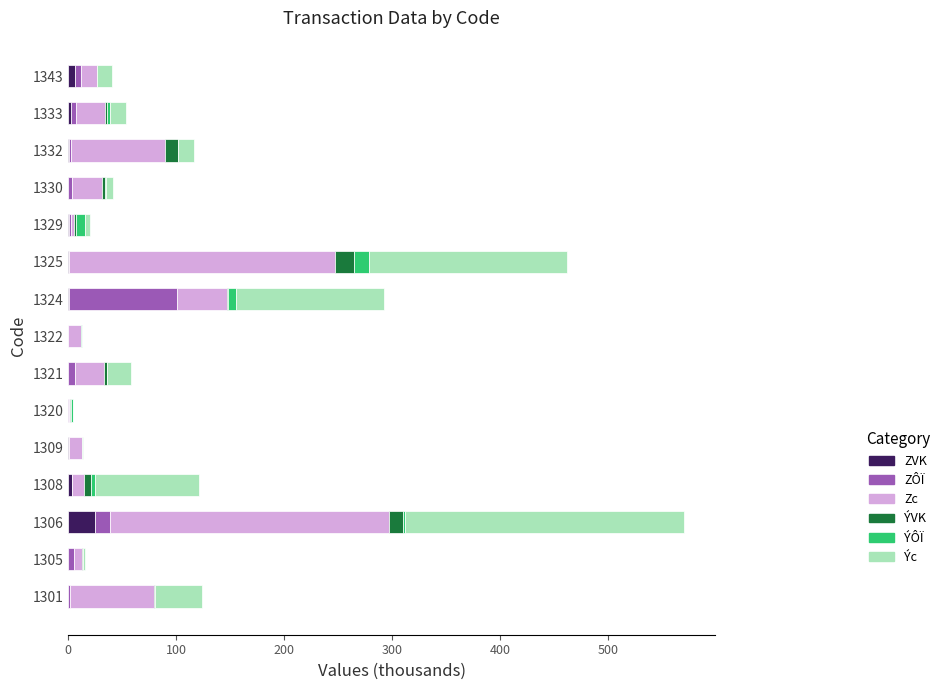

At which category is the sum across all series the highest?

1306